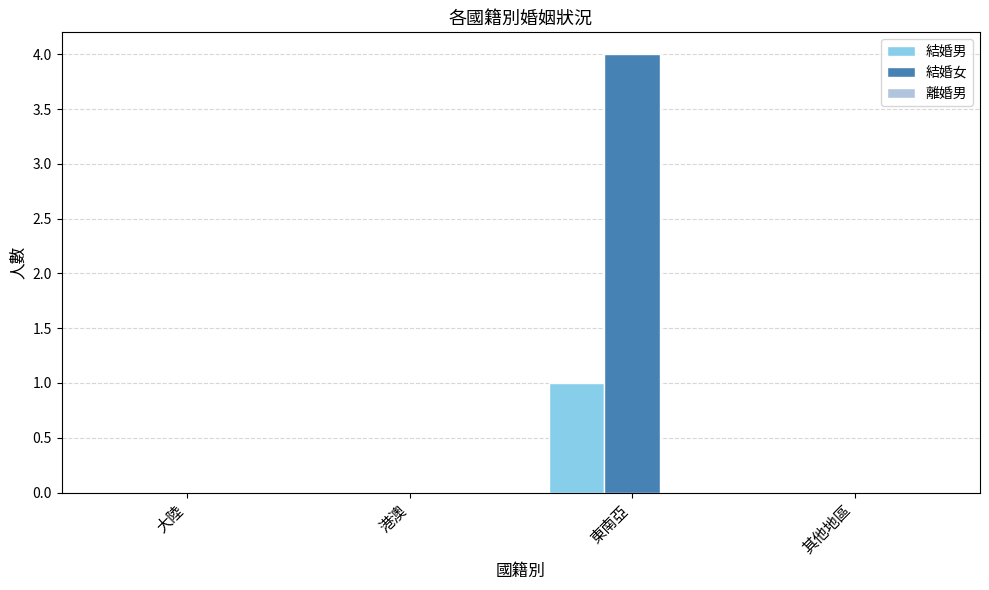

How many data points does each series have?

4